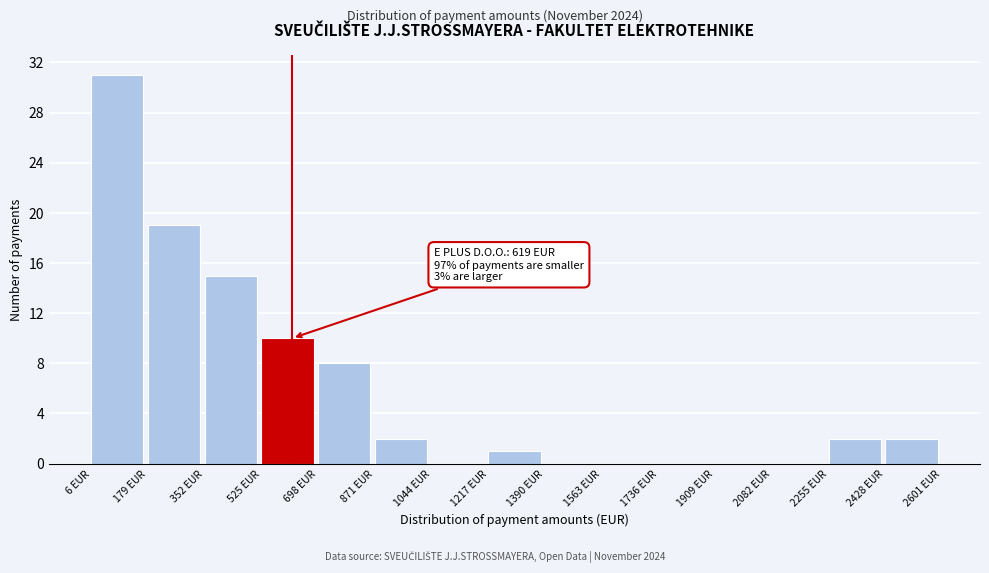

Which range on the x-axis has the tallest bar?

0 to 180